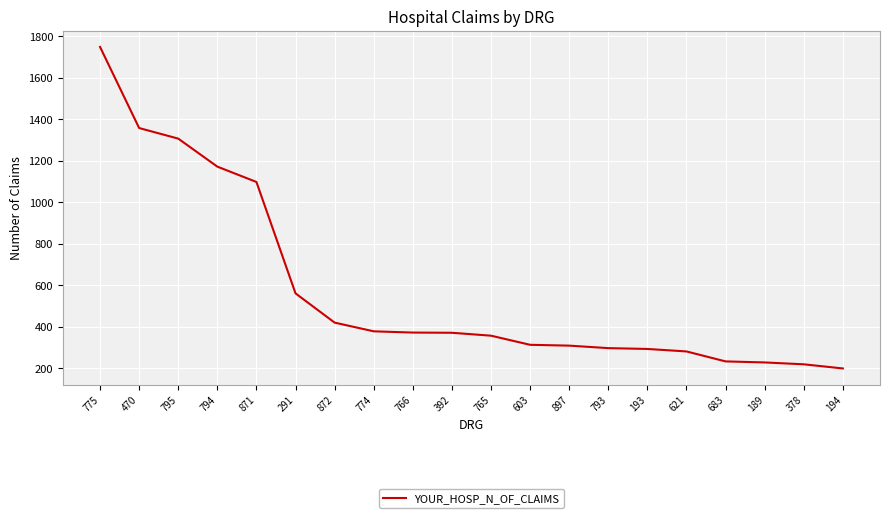

What is the average value?

576